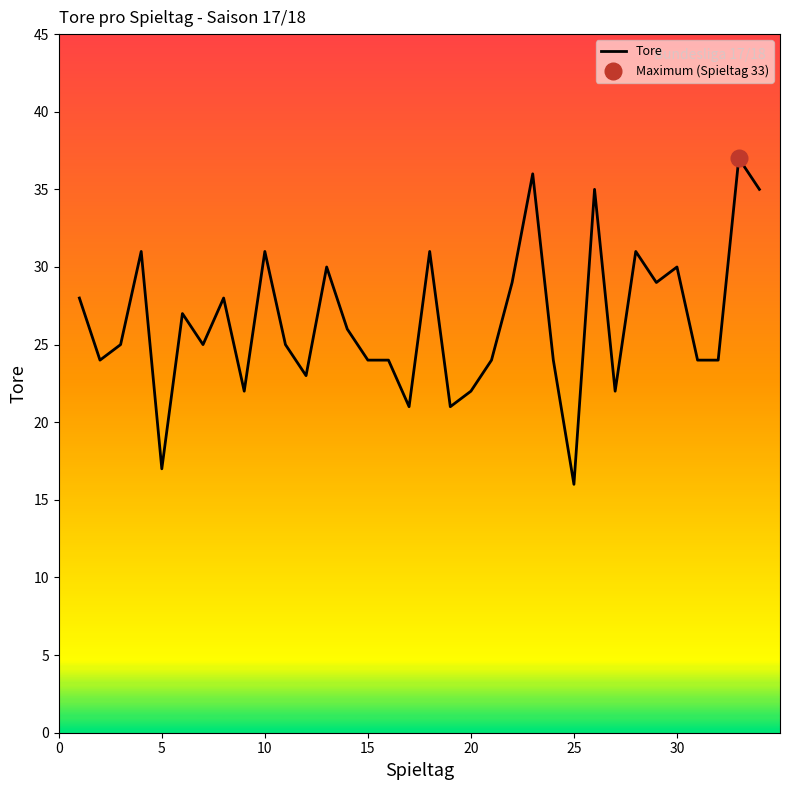

What is the highest value of the Tore series?

37